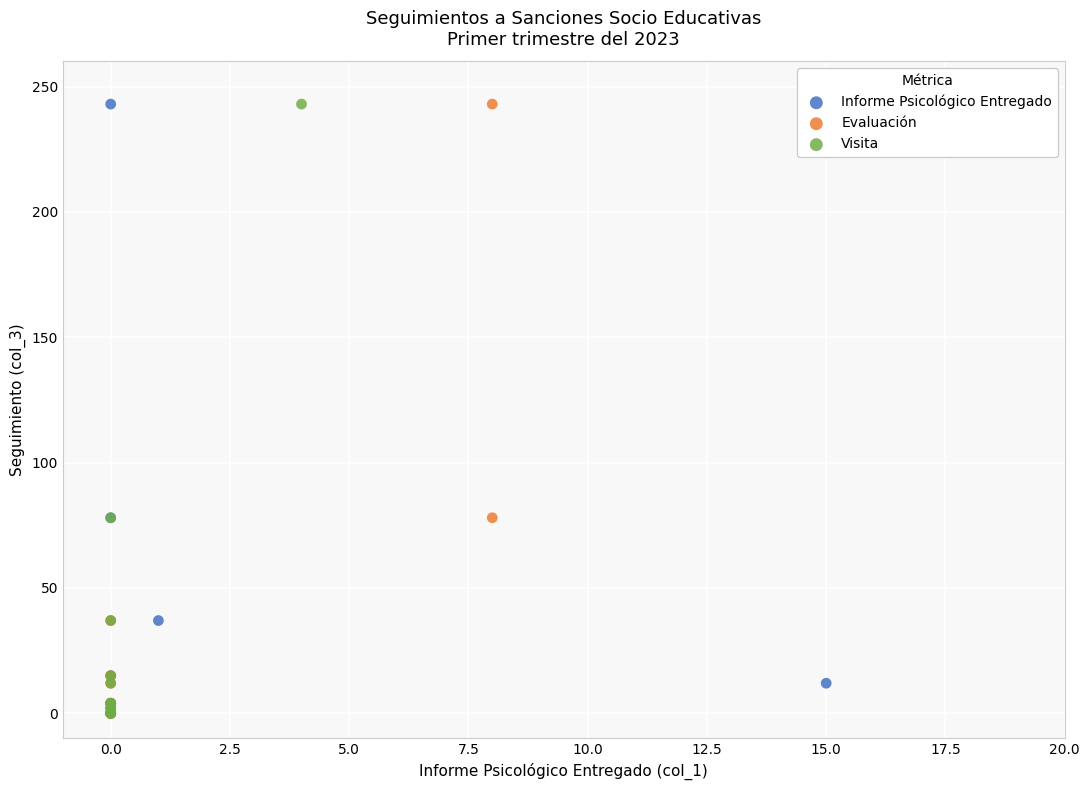

What are all the series names shown in the legend?

Informe Psicológico Entregado, Evaluación, Visita